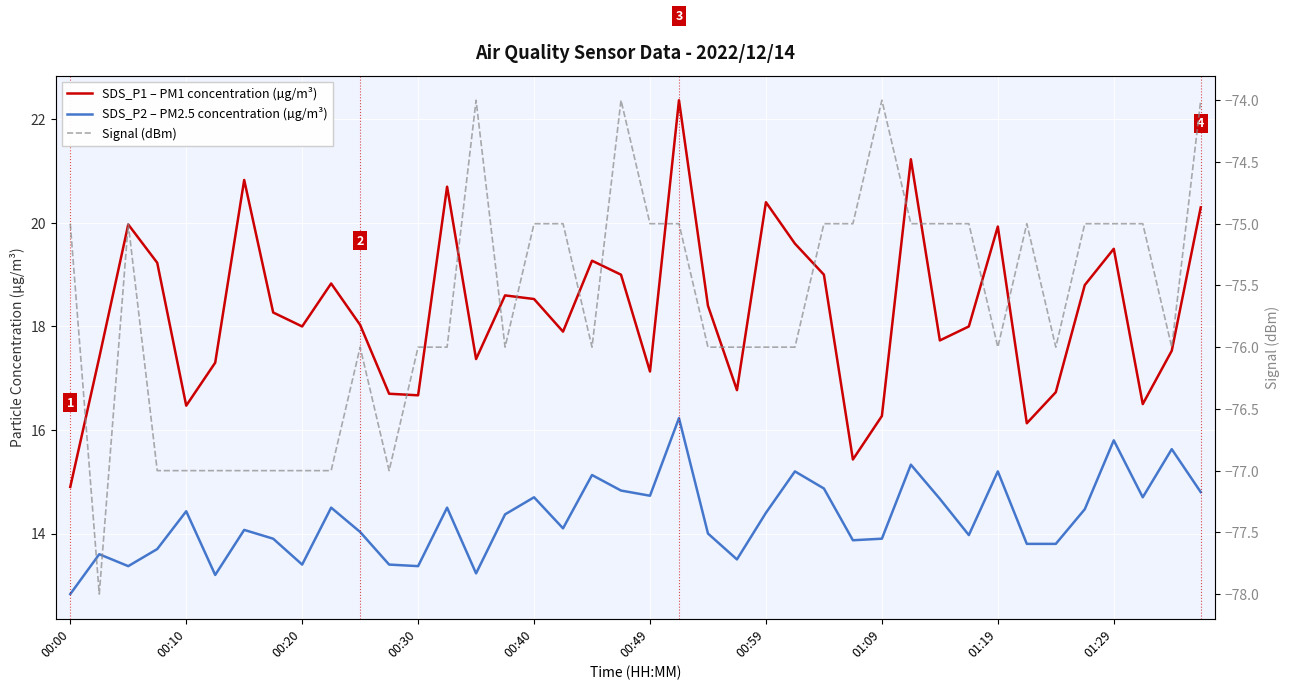

Reading left to right, what are all the values shown in this chart?

SDS_P1 – PM1 concentration (µg/m³): 14.9	17.4	20.0	19.2	16.5	17.3	20.8	18.3	18.0	18.8	18.0	16.7	16.7	20.7	17.4	18.6	18.5	17.9	19.3	19.0	17.1	22.4	18.4	16.8	20.4	19.6	19.0	15.4	16.3	21.2	17.7	18.0	19.9	16.1	16.7	18.8	19.5	16.5	17.5	20.3
SDS_P2 – PM2.5 concentration (µg/m³): 12.8	13.6	13.4	13.7	14.4	13.2	14.1	13.9	13.4	14.5	14.0	13.4	13.4	14.5	13.2	14.4	14.7	14.1	15.1	14.8	14.7	16.2	14.0	13.5	14.4	15.2	14.9	13.9	13.9	15.3	14.7	14.0	15.2	13.8	13.8	14.5	15.8	14.7	15.6	14.8
Signal (dBm): -75.0	-78.0	-75.0	-77.0	-77.0	-77.0	-77.0	-77.0	-77.0	-77.0	-76.0	-77.0	-76.0	-76.0	-74.0	-76.0	-75.0	-75.0	-76.0	-74.0	-75.0	-75.0	-76.0	-76.0	-76.0	-76.0	-75.0	-75.0	-74.0	-75.0	-75.0	-75.0	-76.0	-75.0	-76.0	-75.0	-75.0	-75.0	-76.0	-74.0